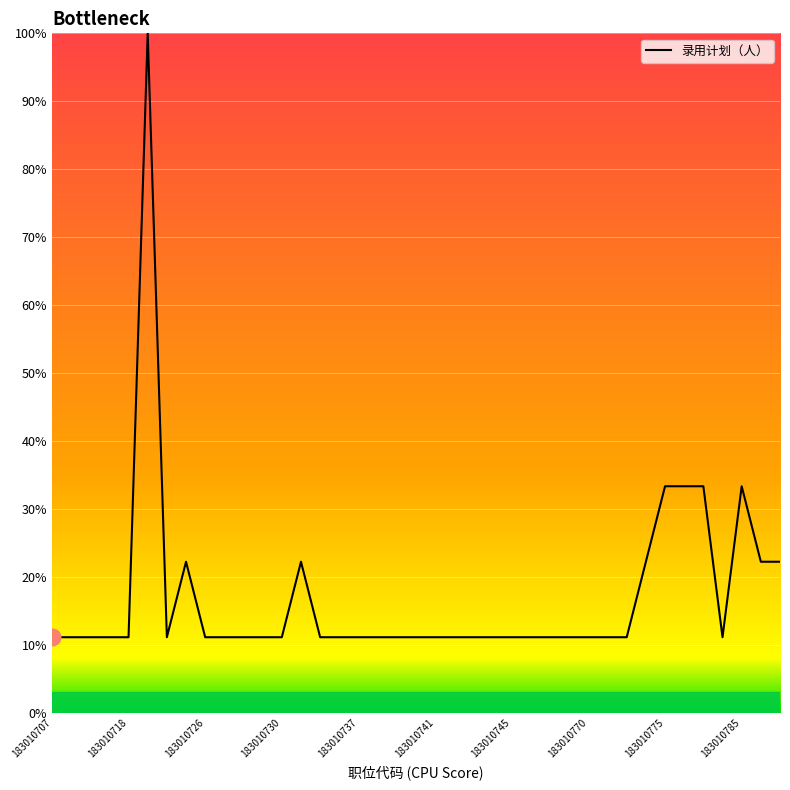

What is the difference between the maximum and minimum values?

88.9